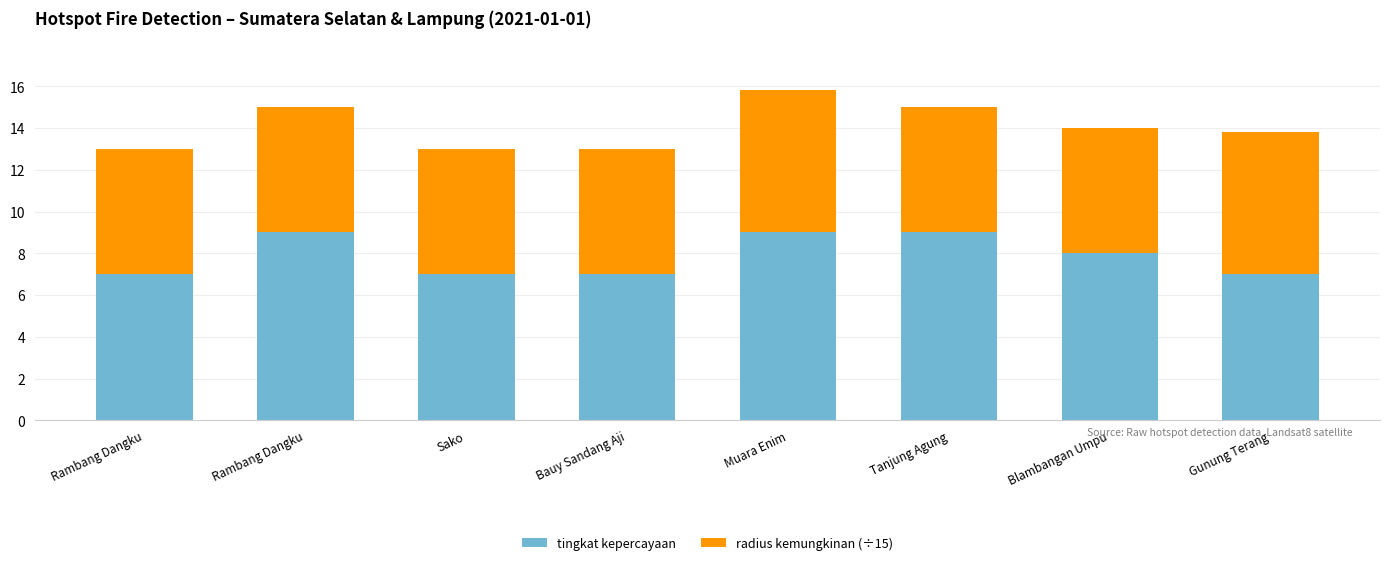

What is the label of the 7th bar from the right?

Rambang Dangku